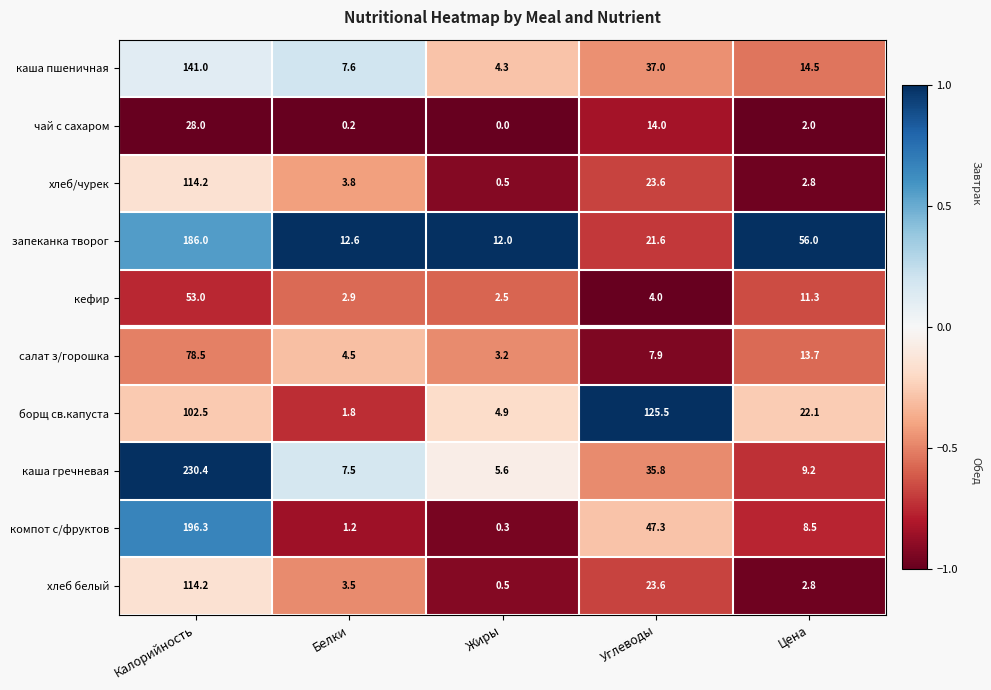

Which label corresponds to the largest value in the chart?

Калорийность